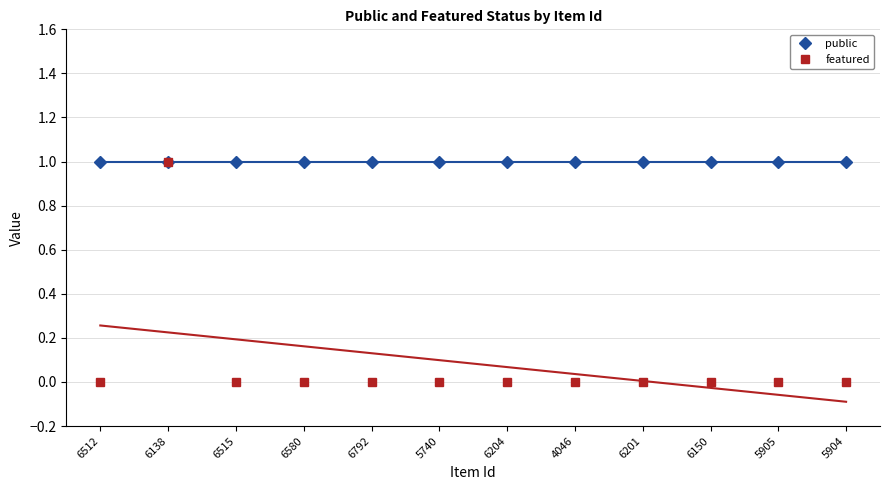

The value of featured at 6792 is -1. True or false?

False